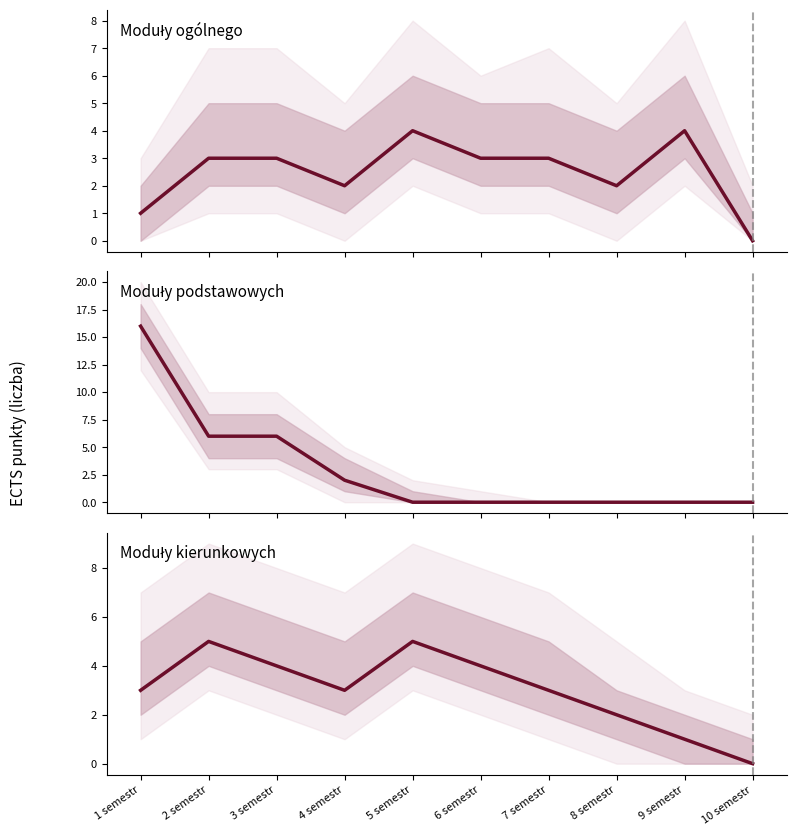

Reading left to right, what are all the values shown in this chart?

Moduły ogólnego: 1	3	3	2	4	3	3	2	4	0
Moduły podstawowych: 16	6	6	2	0	0	0	0	0	0
Moduły kierunkowych: 3	5	4	3	5	4	3	2	1	0